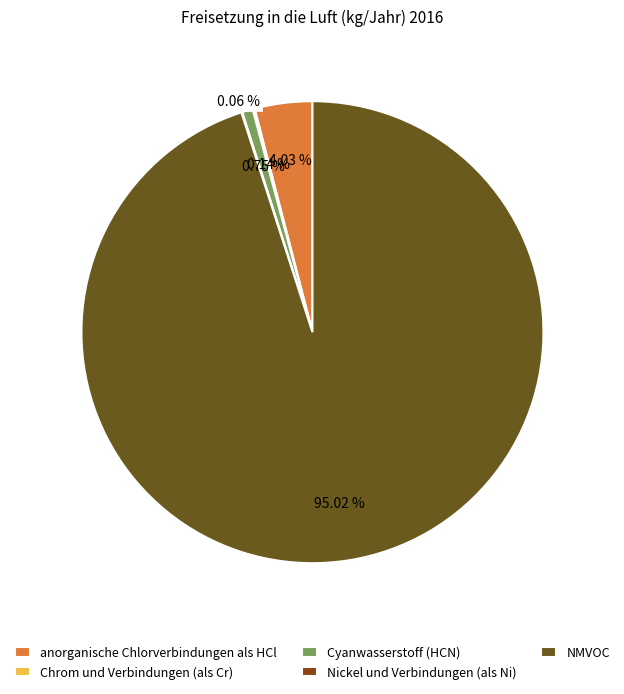

Which has a higher value, Cyanwasserstoff (HCN) or Nickel und Verbindungen (als Ni)?

Cyanwasserstoff (HCN)